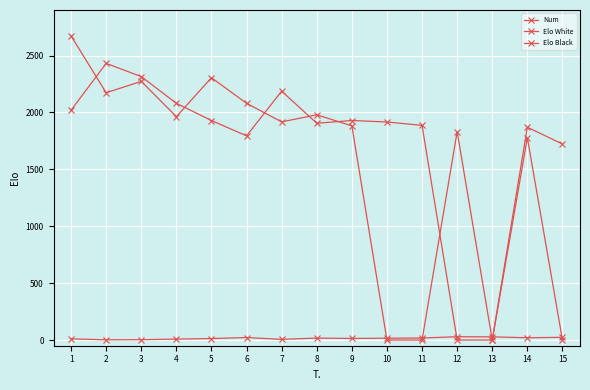

What is the average value of the Elo White series?

1732